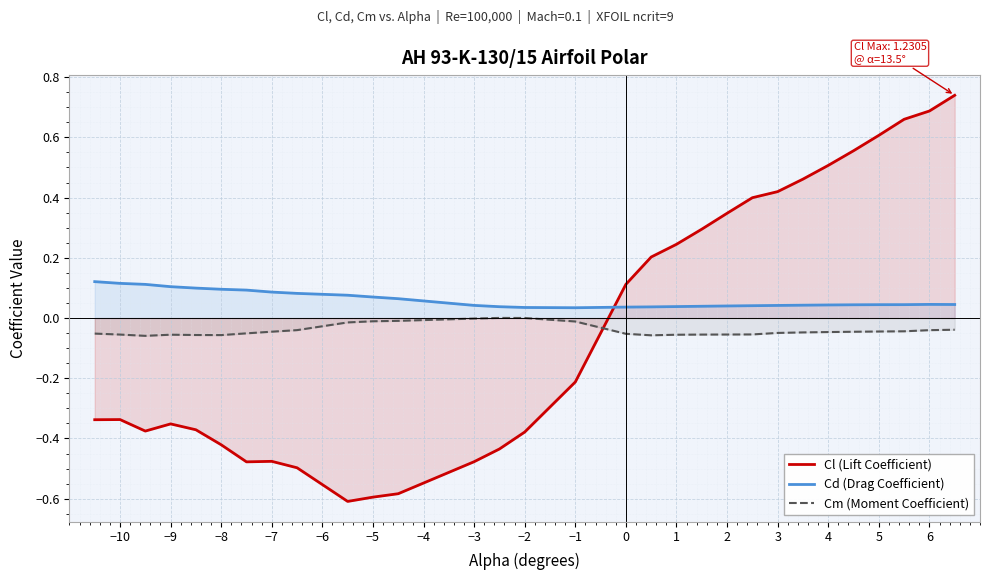

Is it true that Cm (Moment Coefficient) equals -0.0 at −10?

False